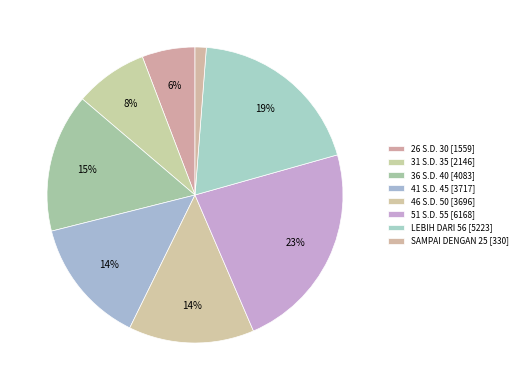

Is 31 S.D. 35 the majority of the pie?

No